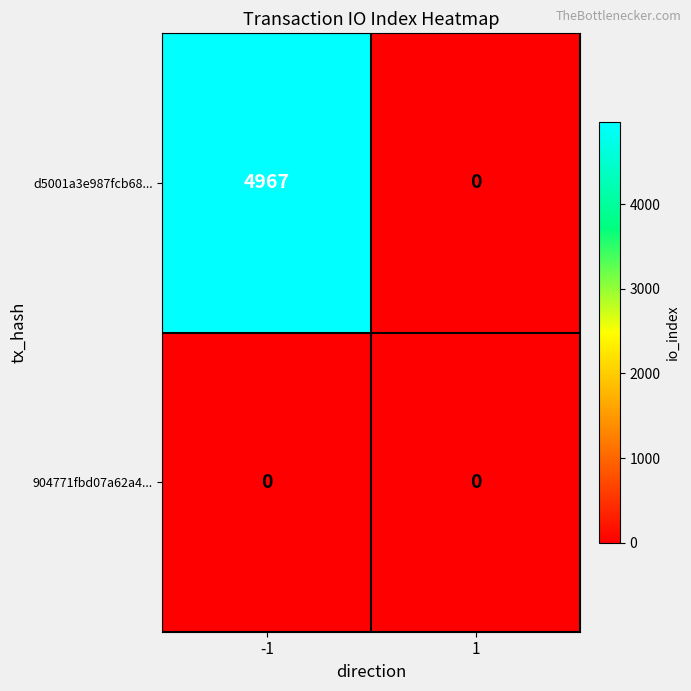

Which series has the largest total across all categories?

d5001a3e987fcb68...